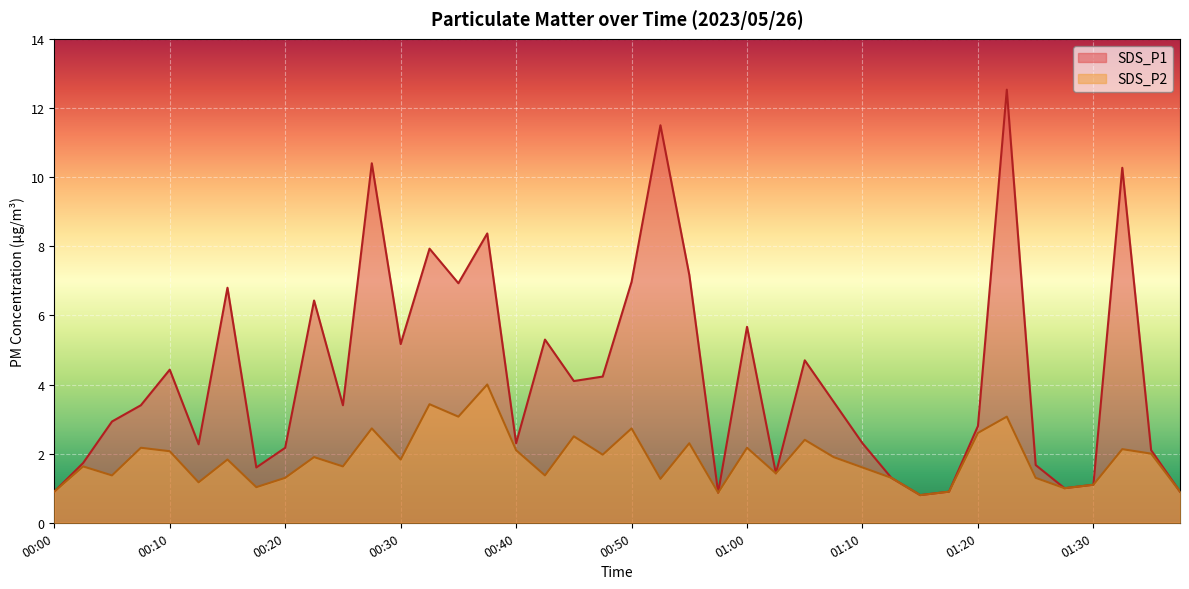

Rank the categories by SDS_P1 value from lowest to highest.

01:15, 00:57, 00:00, 01:17, 01:38, 01:28, 01:30, 01:12, 01:02, 00:18, 01:25, 00:03, 01:35, 00:20, 00:13, 00:40, 01:10, 01:20, 00:05, 00:08, 00:25, 01:07, 00:45, 00:47, 00:10, 01:05, 00:30, 00:43, 01:00, 00:23, 00:15, 00:35, 00:50, 00:55, 00:33, 00:38, 01:33, 00:28, 00:52, 01:23